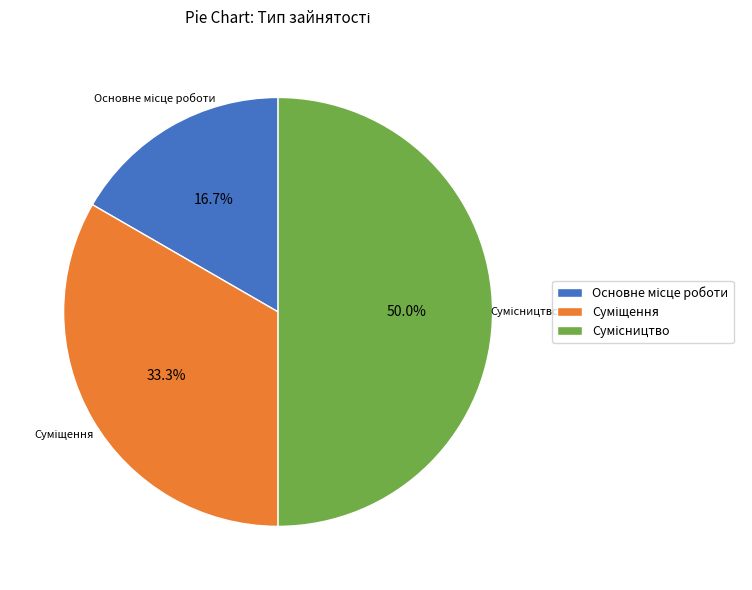

How many slices are in this pie chart?

3